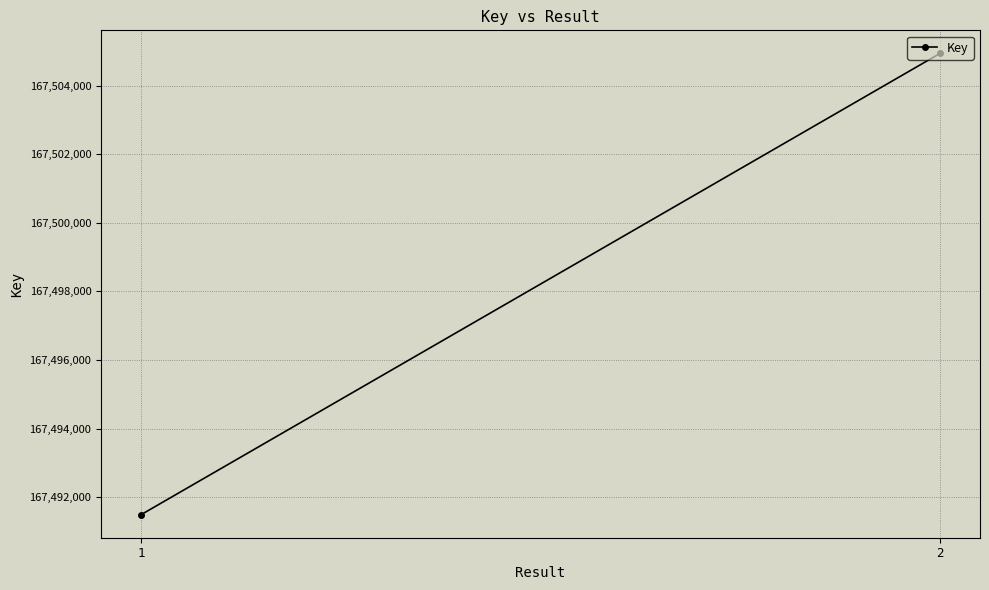

How many lines are shown in the chart?

1